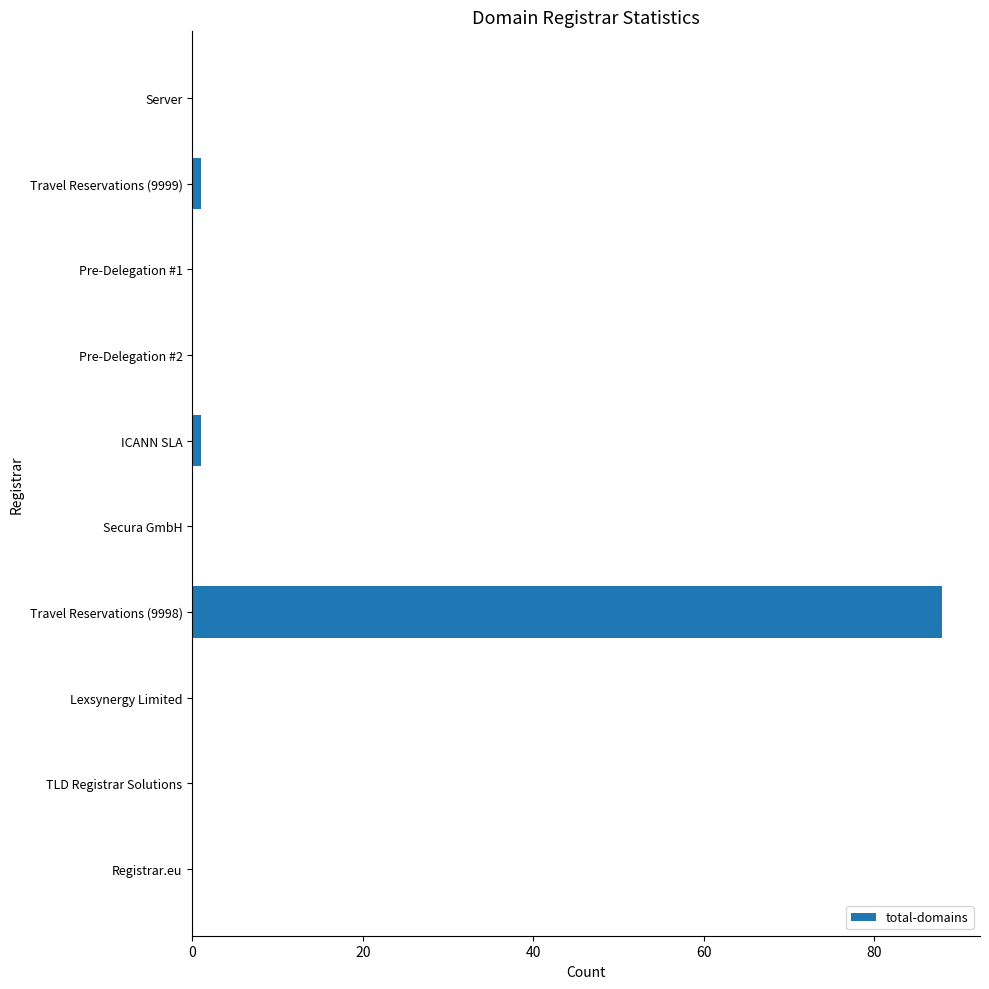

Count the number of categories in the chart.

10